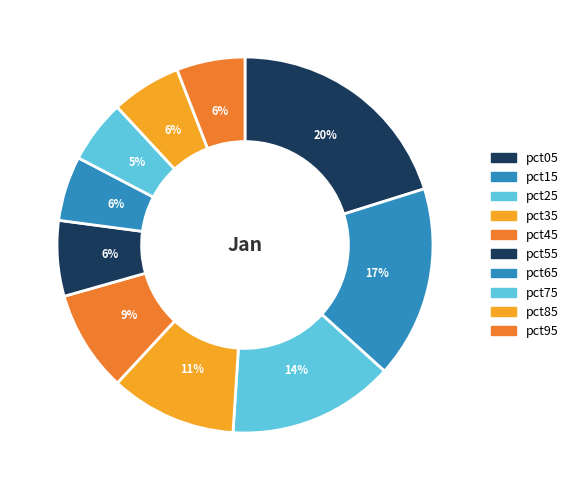

What percentage is the pct85 slice, to the nearest percent?

6%